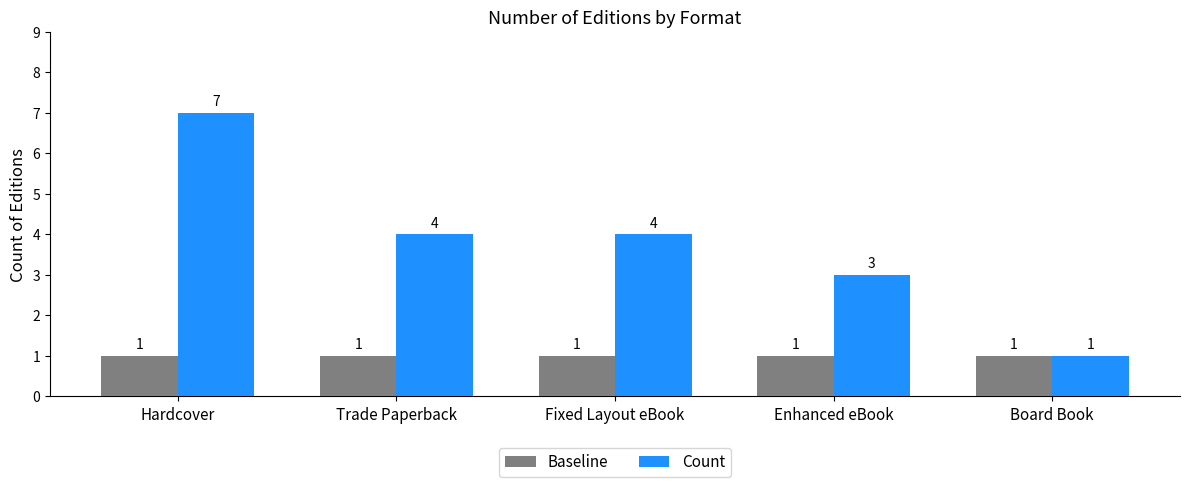

Rank the series by their average value, from highest to lowest.

Count, Baseline